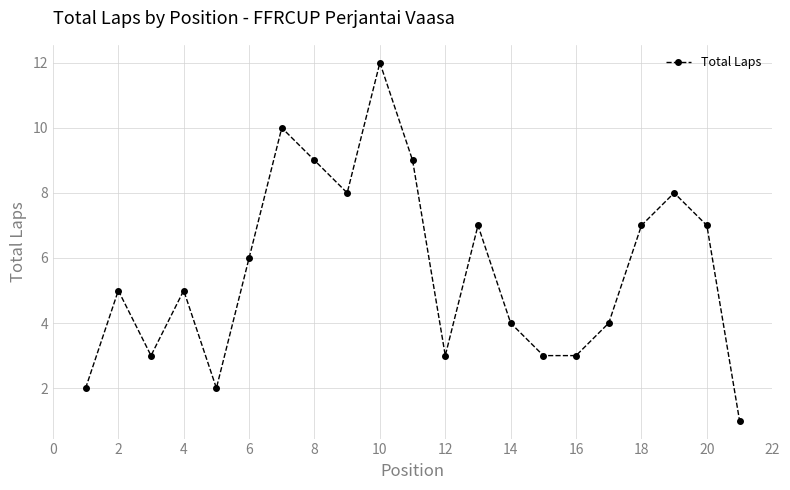

What is the sum of all values?

118